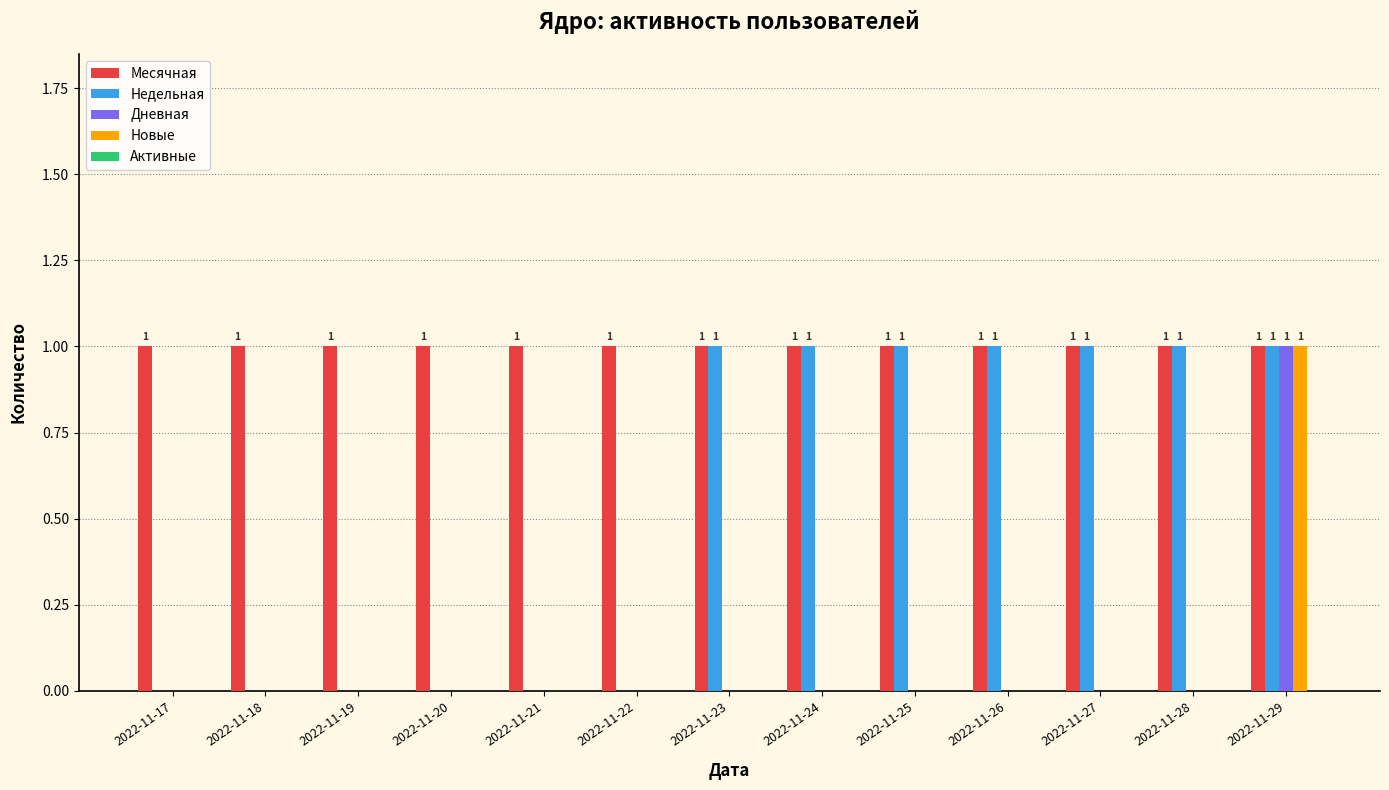

What is the sum of all Недельная values?

7